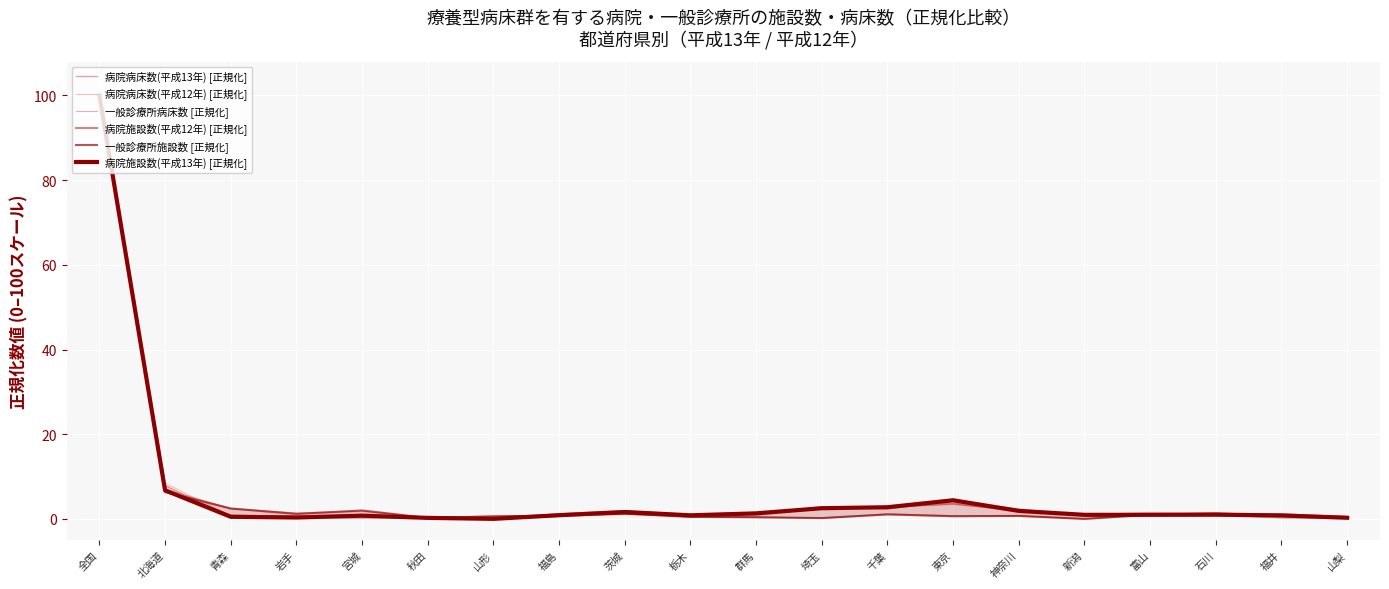

Between 山形 and 埼玉, which series saw the biggest shift?

病院病床数(平成12年) [正規化]